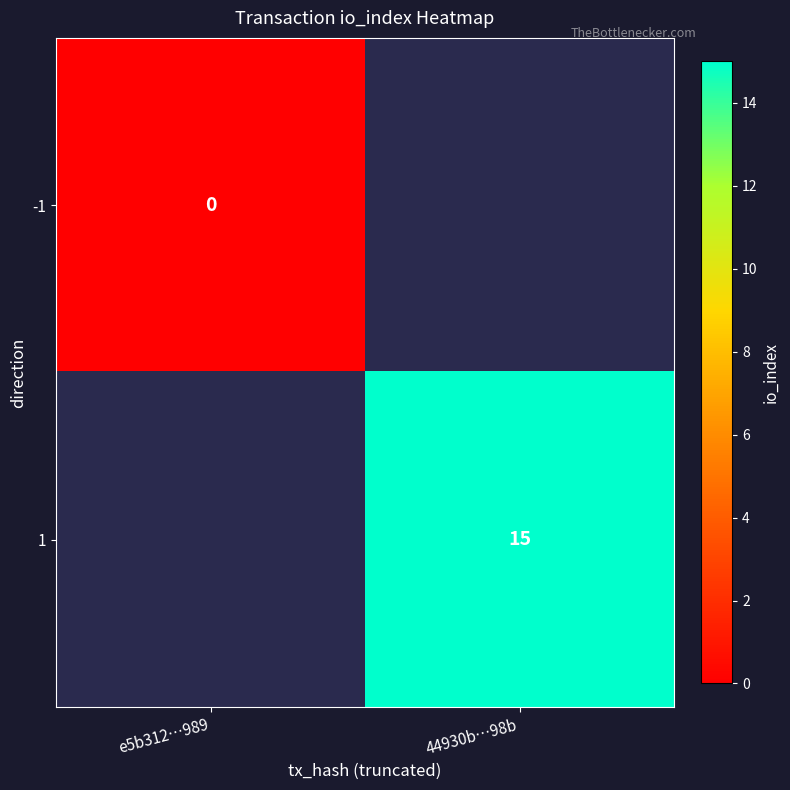

Is the value of -1 at e5b312…989 greater than the value of 1 at 44930b…98b?

No